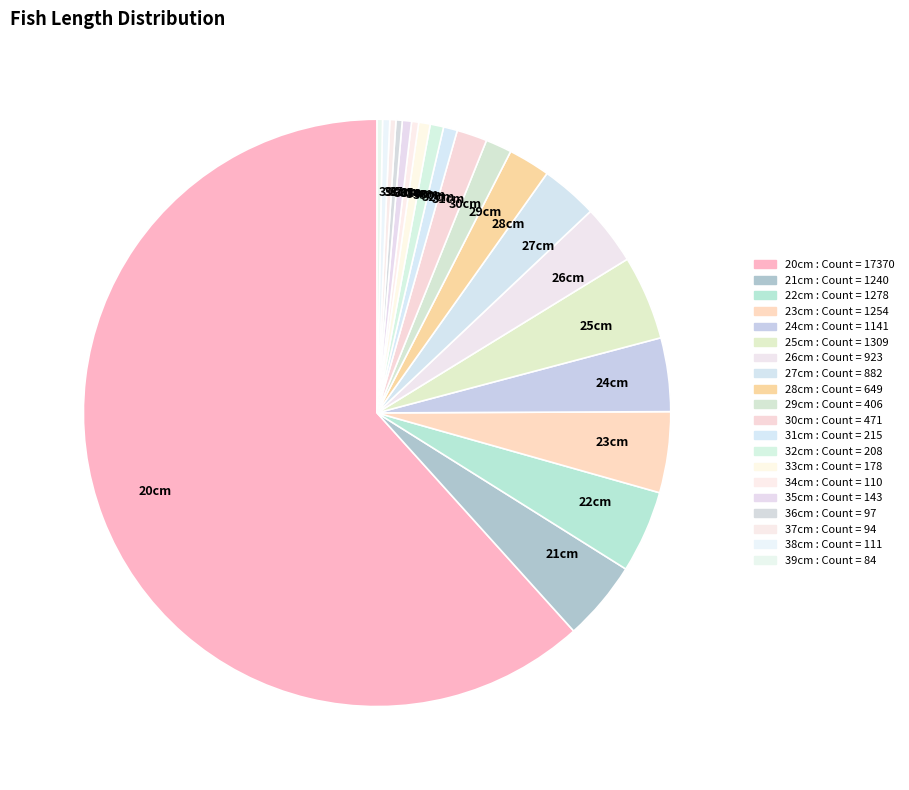

How many slices are in this pie chart?

20